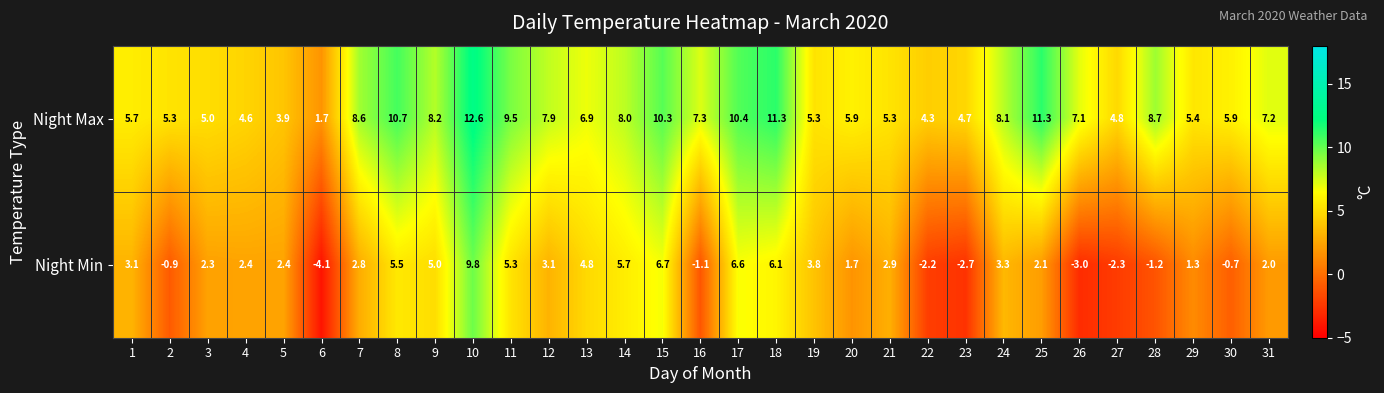

True or false: Night Max has a value of 5.3 at 2.

True